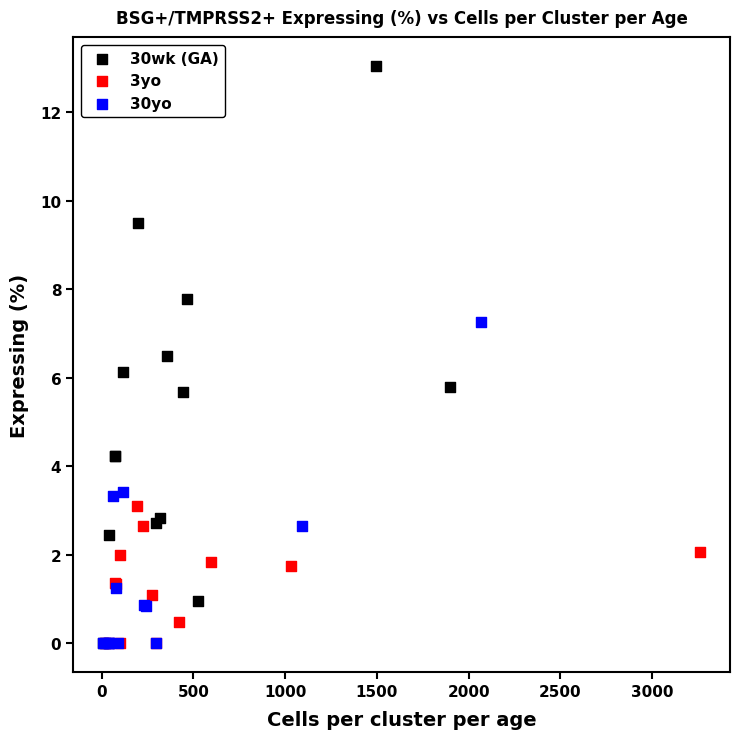

Which series has the widest spread of Y values?

30wk (GA)